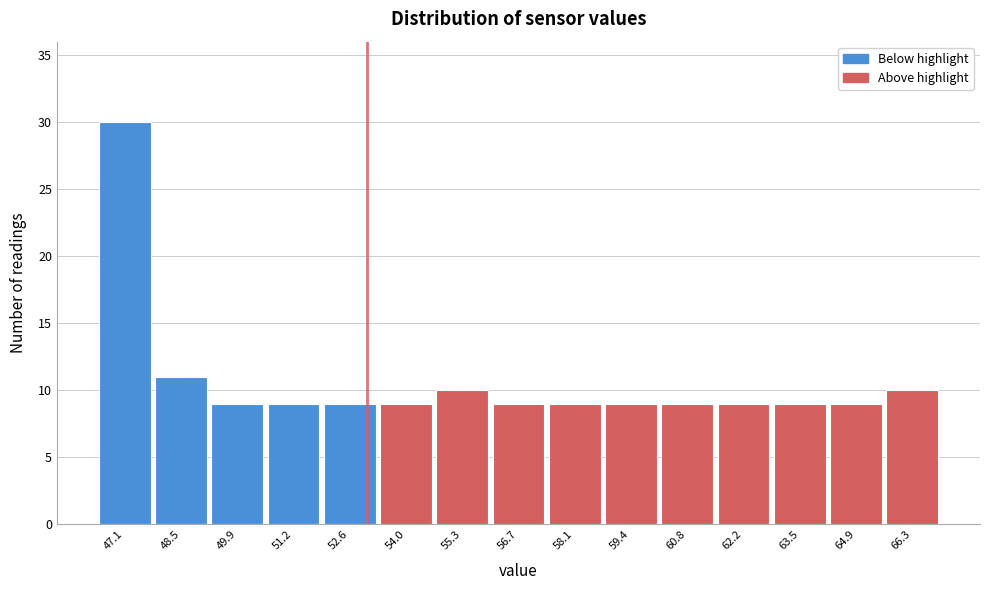

What is the height of the bar covering 62.8 to 64.2 on the x-axis? Neither the bar edges nor the heights are printed on the chart, so give them approximately, as read against the axes.

9